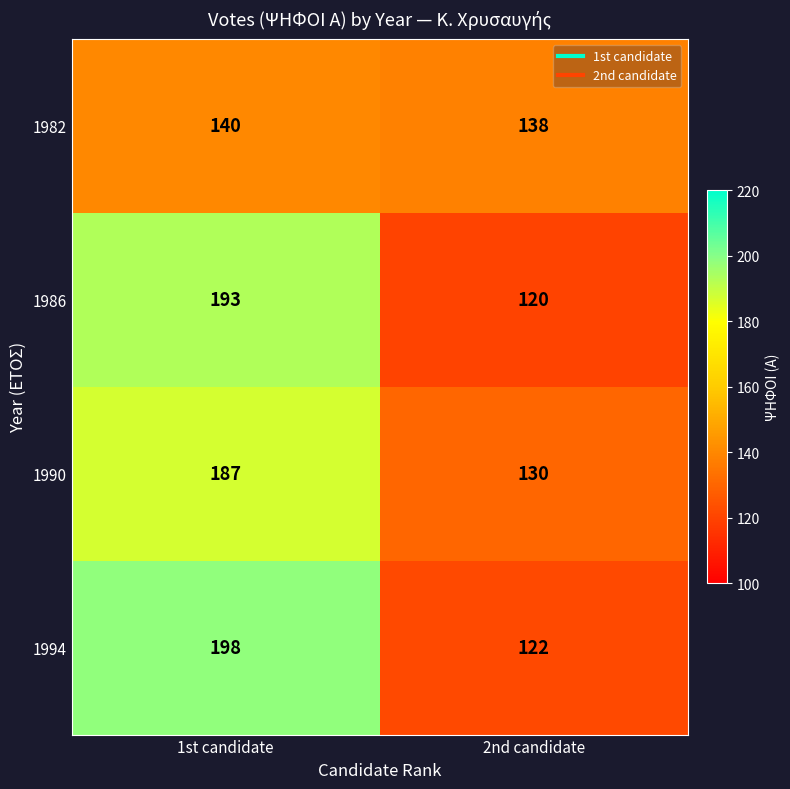

Reading left to right, extract all data points from this chart.

1982: 140	138
1986: 193	120
1990: 187	130
1994: 198	122